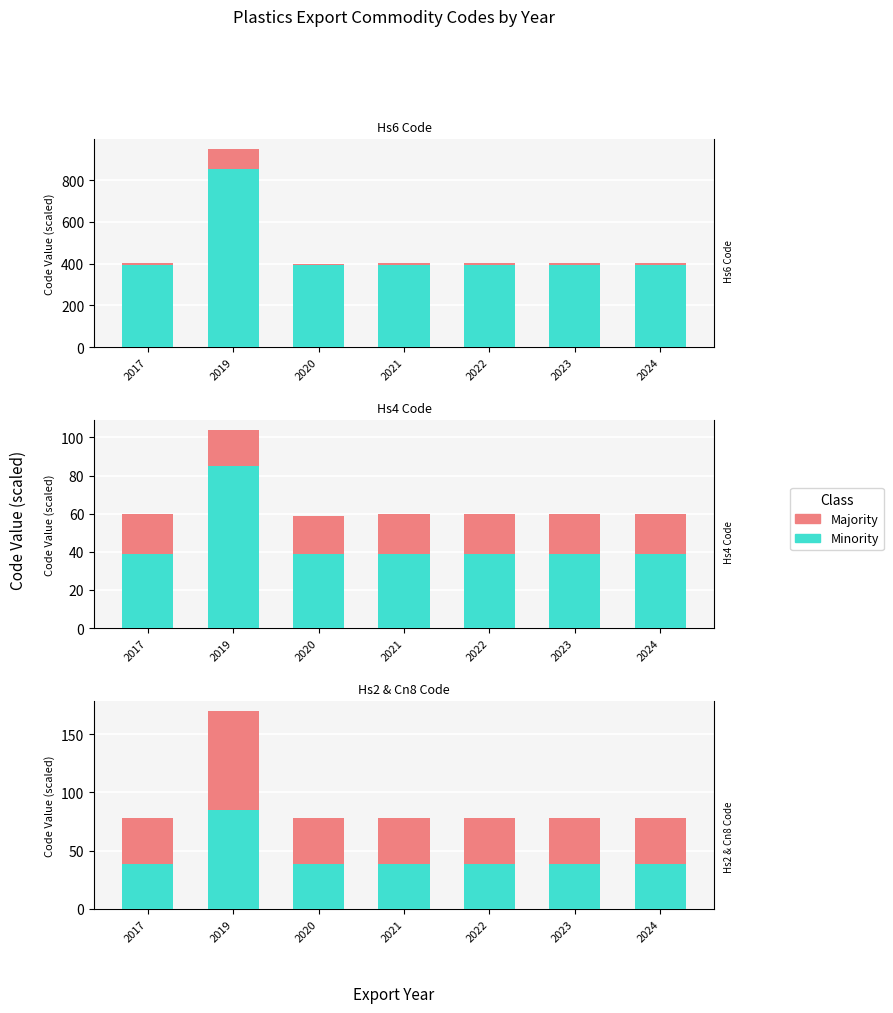

What is the sum of the Majority values at 2024 and 2017?

78